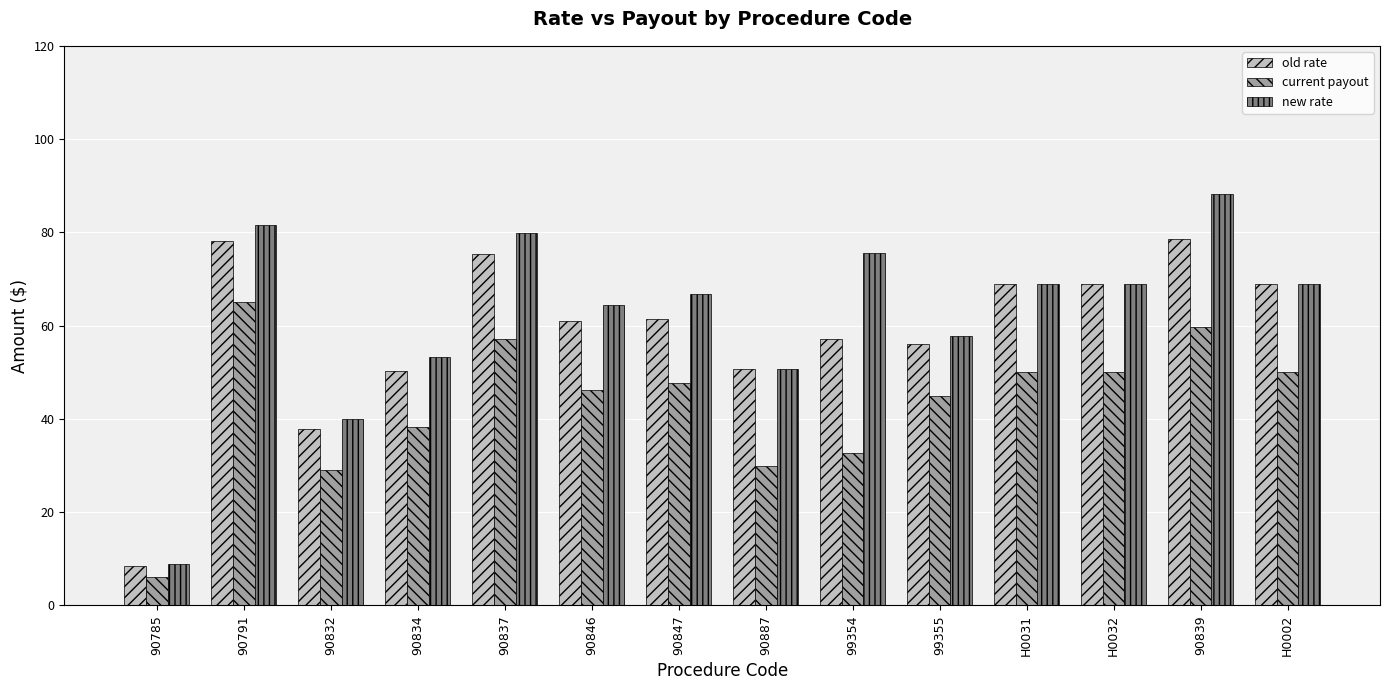

What is the sum of the old rate values at 90834 and 90839?

129.0